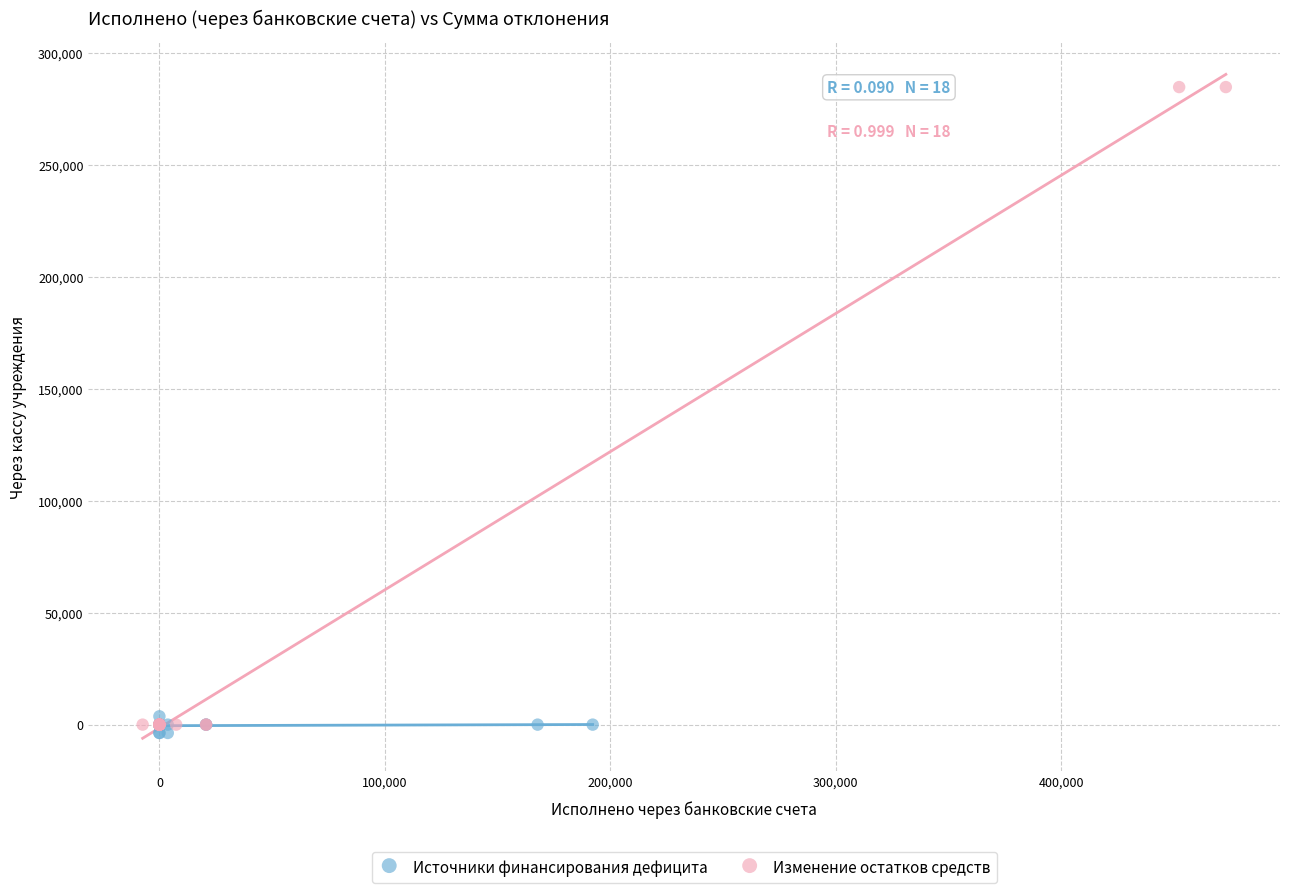

Which series has the widest spread of Y values?

Изменение остатков средств